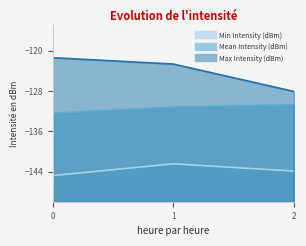

Is it true that Max Intensity (dBm) equals -68.9 at 2?

False